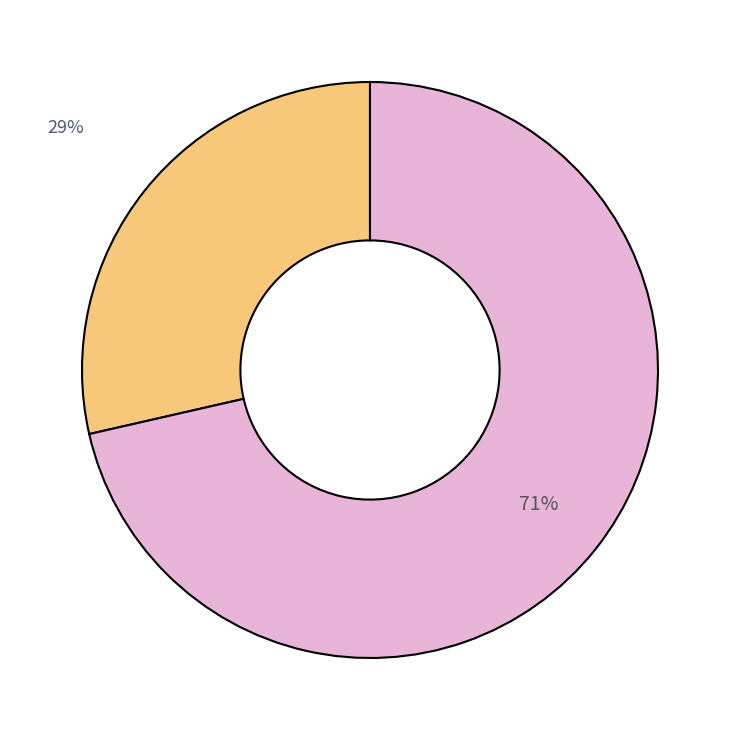

Is there any slice that represents more than half of the pie?

Yes